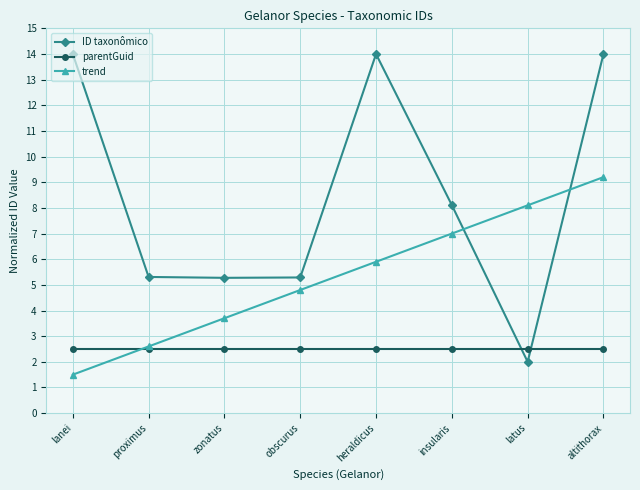

What is the value of the parentGuid point at the 1st from the left?

2.5